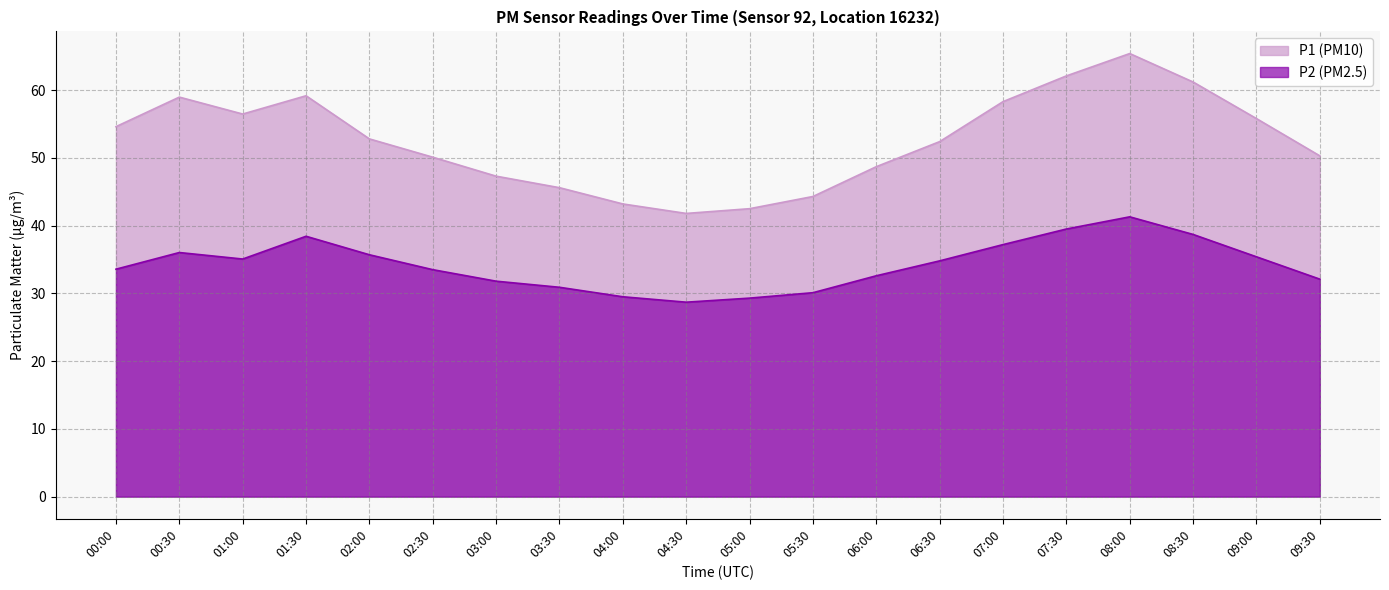

What is the label of the 16th point from the right?

02:00